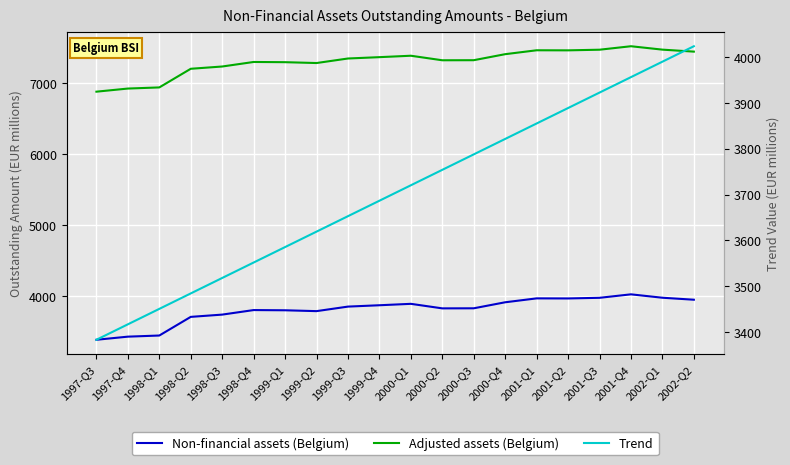

Read the Non-financial assets (Belgium) value at 2002-Q2.

3948.0